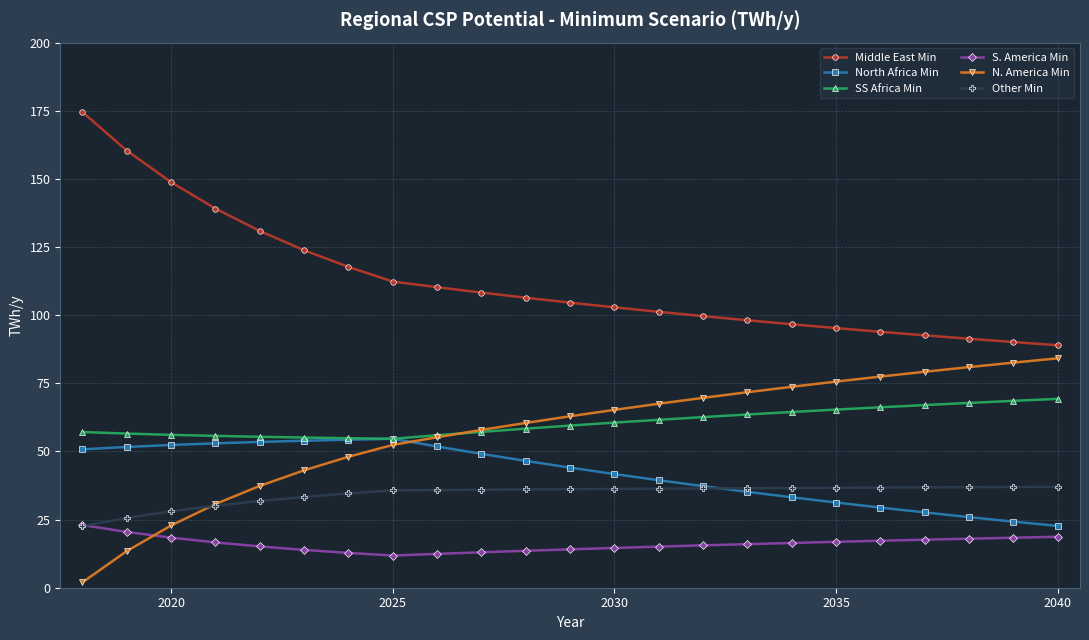

What is the greatest value displayed?

174.5